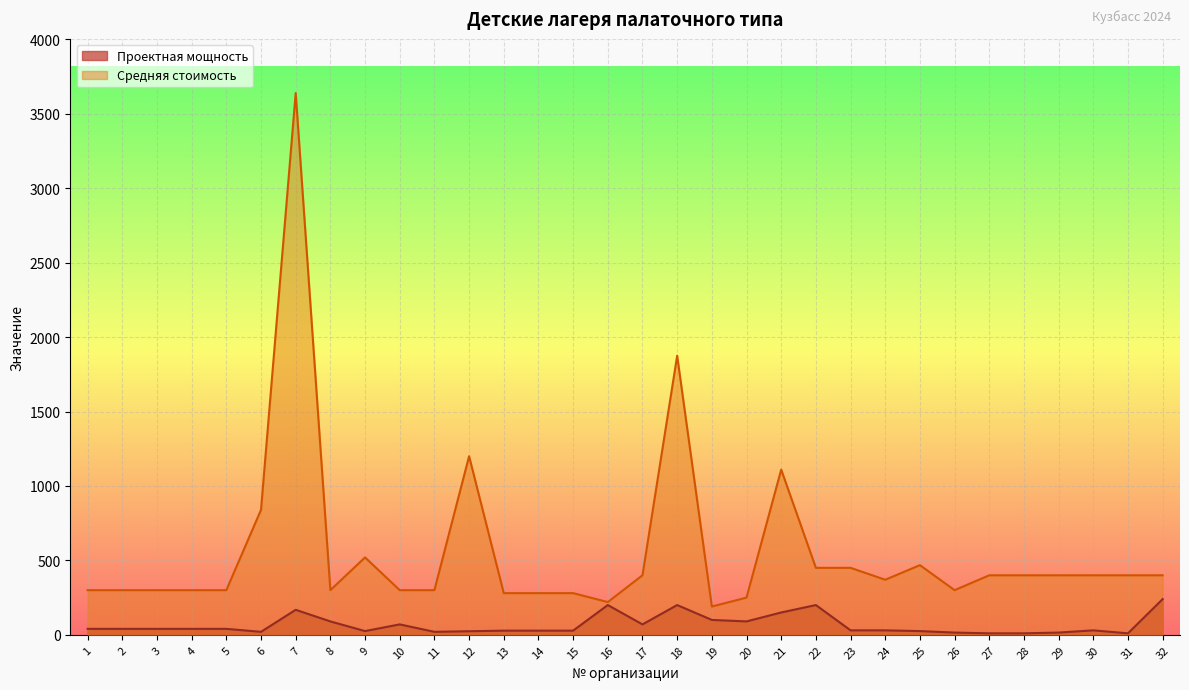

At which label does Средняя стоимость reach its peak?

7